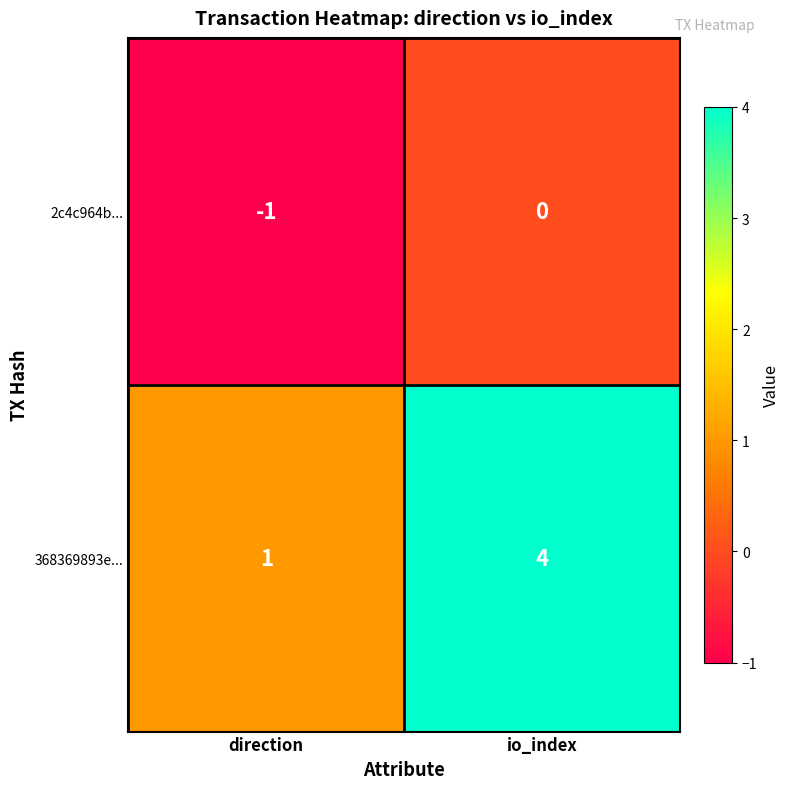

Reading left to right, list all the values displayed in this chart.

2c4c964b...: direction=-1	io_index=0
368369893e...: direction=1	io_index=4